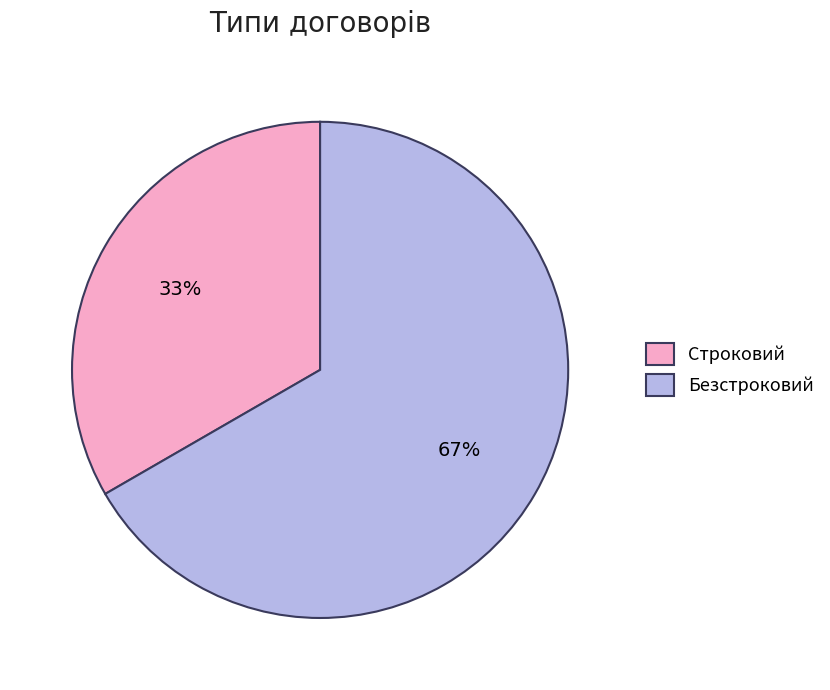

Count the number of slices in the pie.

2